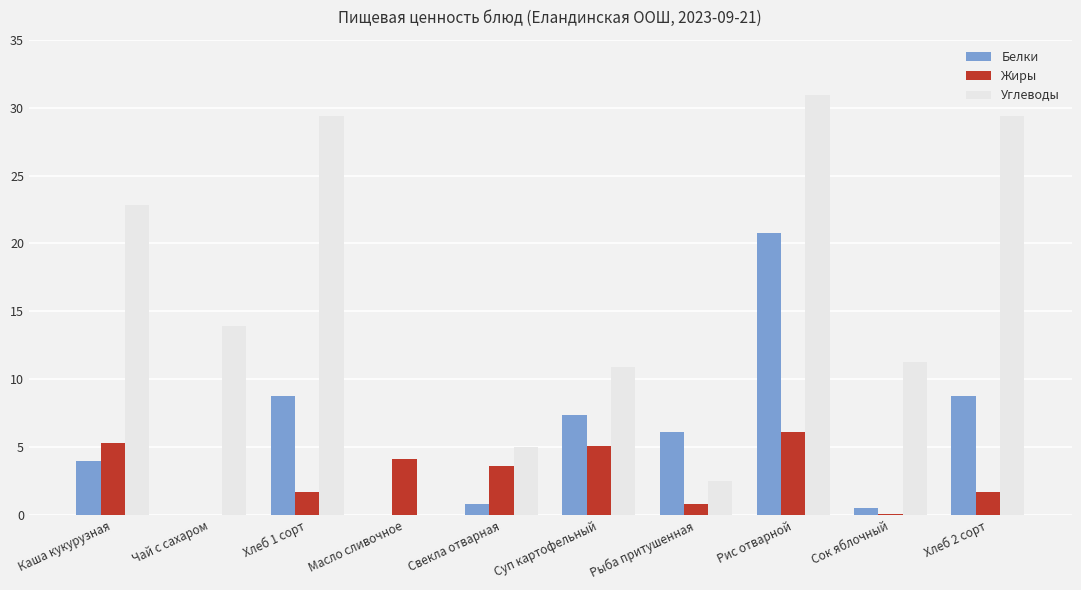

Between Чай с сахаром and Свекла отварная, which series saw the biggest shift?

Углеводы